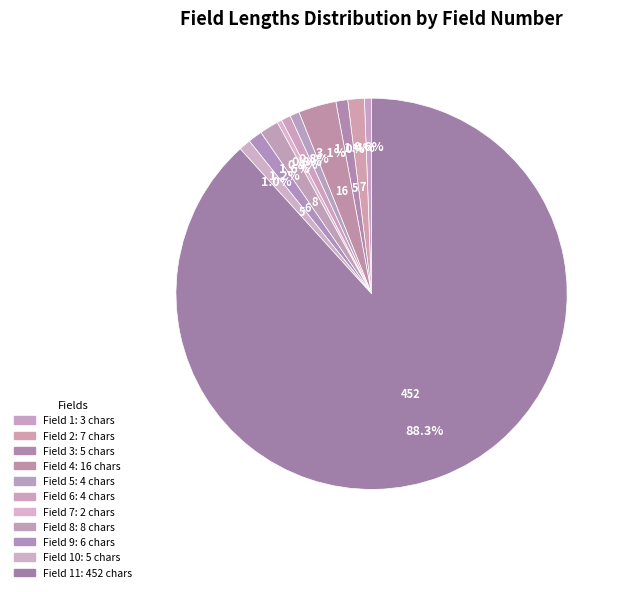

How many slices are in this pie chart?

11